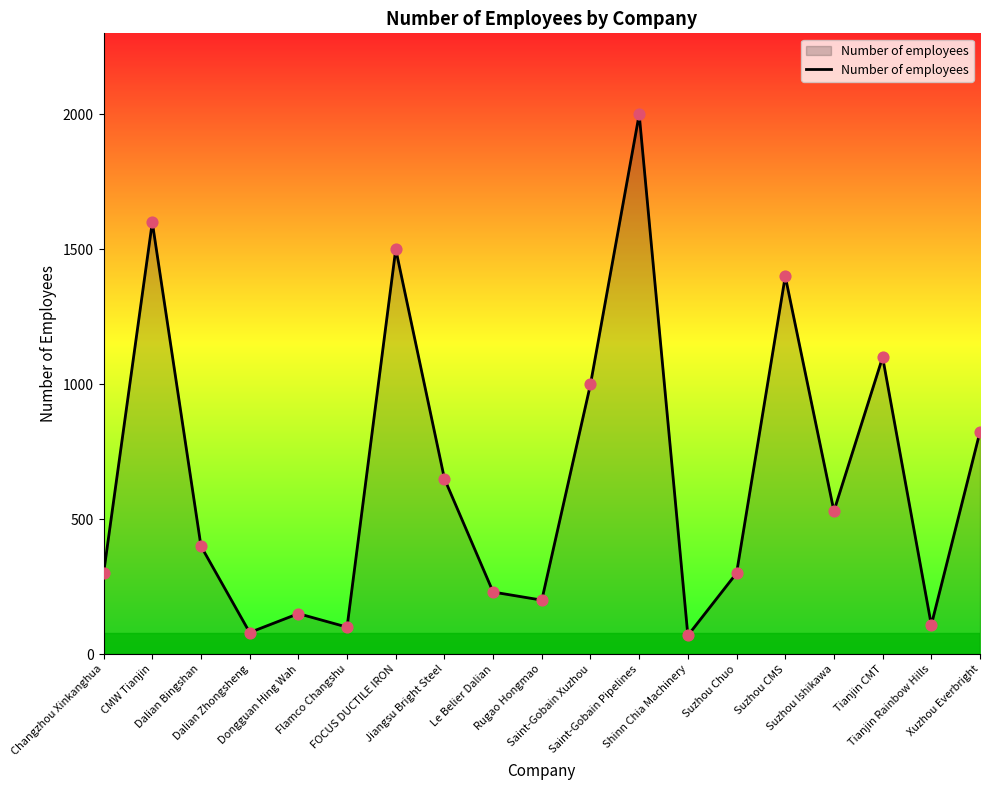

What is the change in value from Saint-Gobain Pipelines to Tianjin Rainbow Hills?

-1892